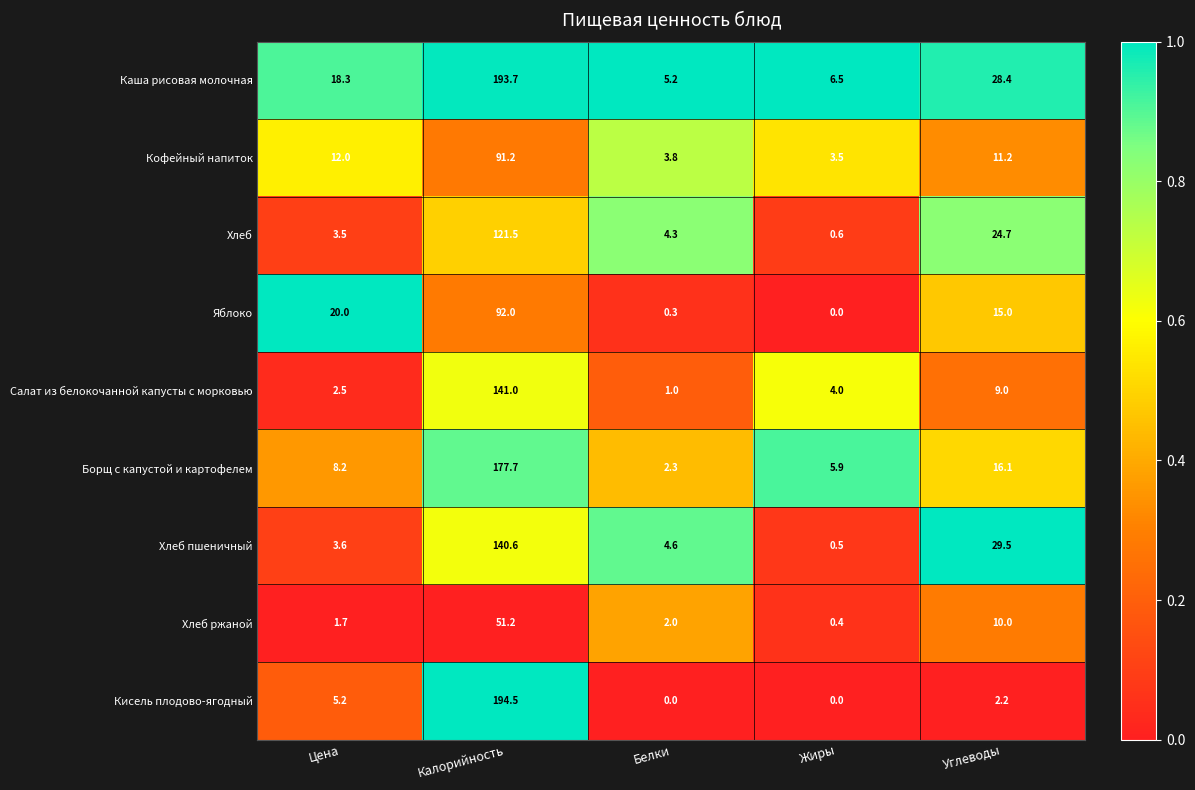

What is the total value across all series at Цена?

75.0